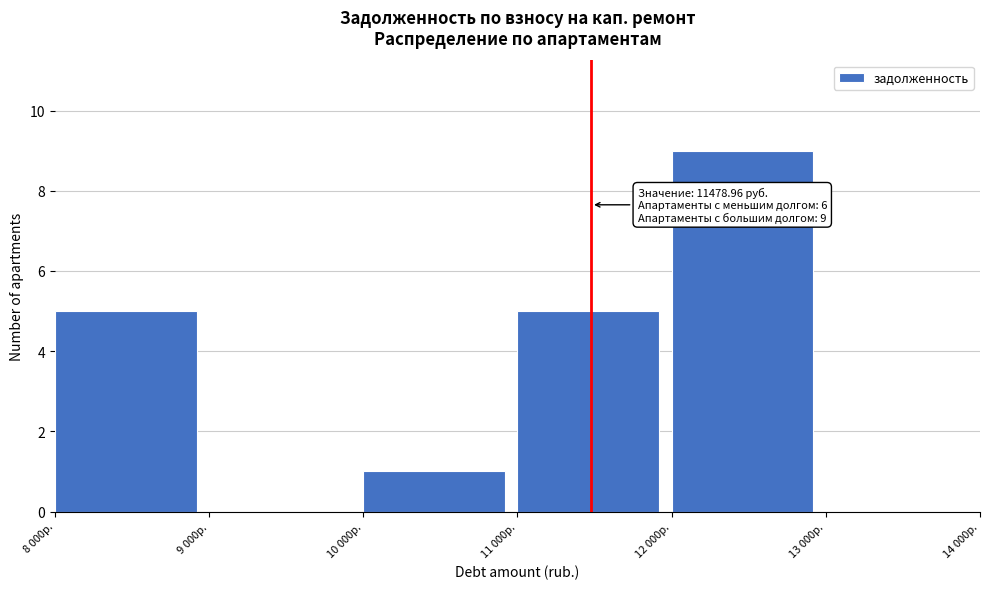

Reading left to right, what are all the values shown in this chart?

8 000р.=5	9 000р.=0	10 000р.=1	11 000р.=5	12 000р.=9	13 000р.=0